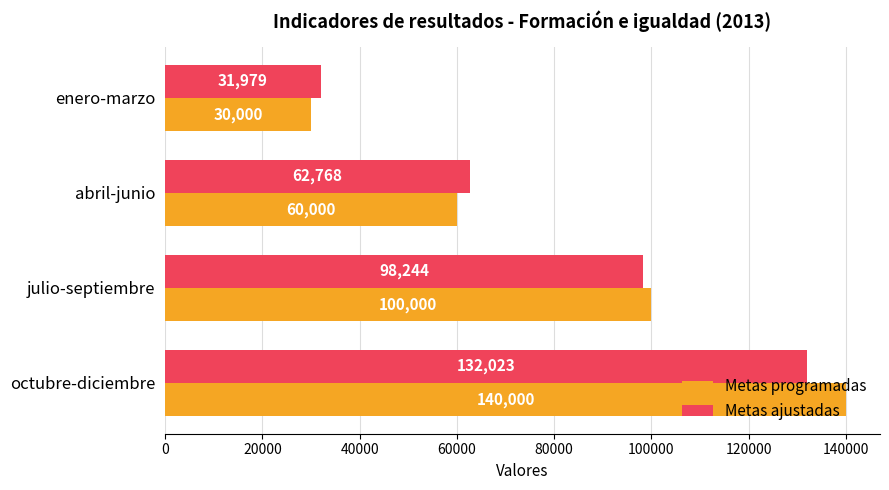

What is the difference between the maximum and second lowest values in the Metas programadas series?

80000